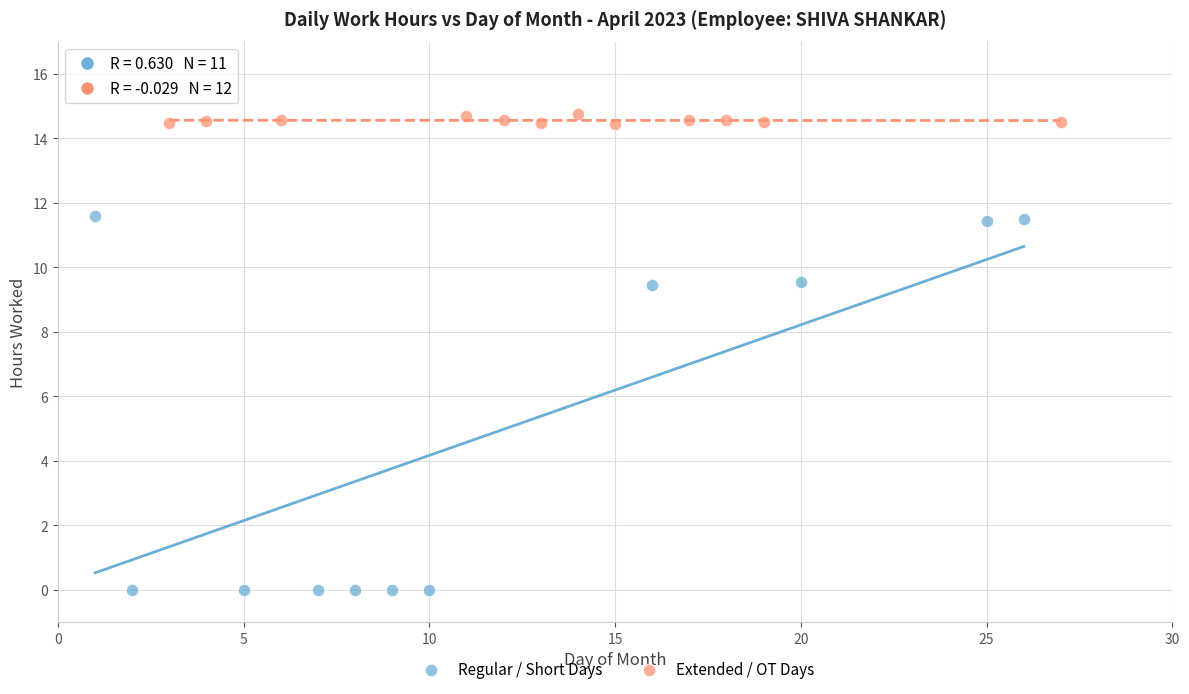

Which series has the widest spread of Y values?

Regular / Short Days